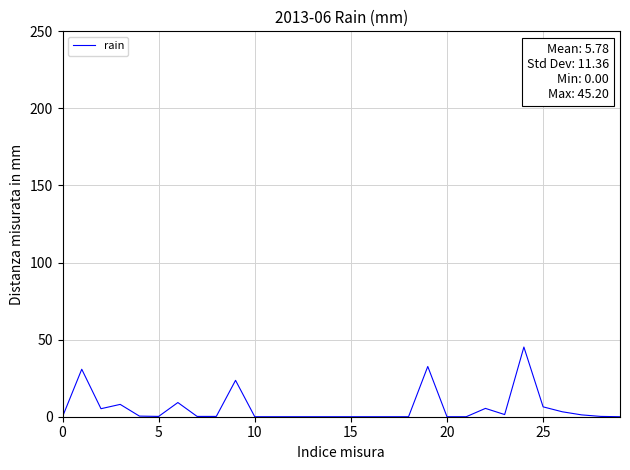

Count the number of data series in this chart.

1